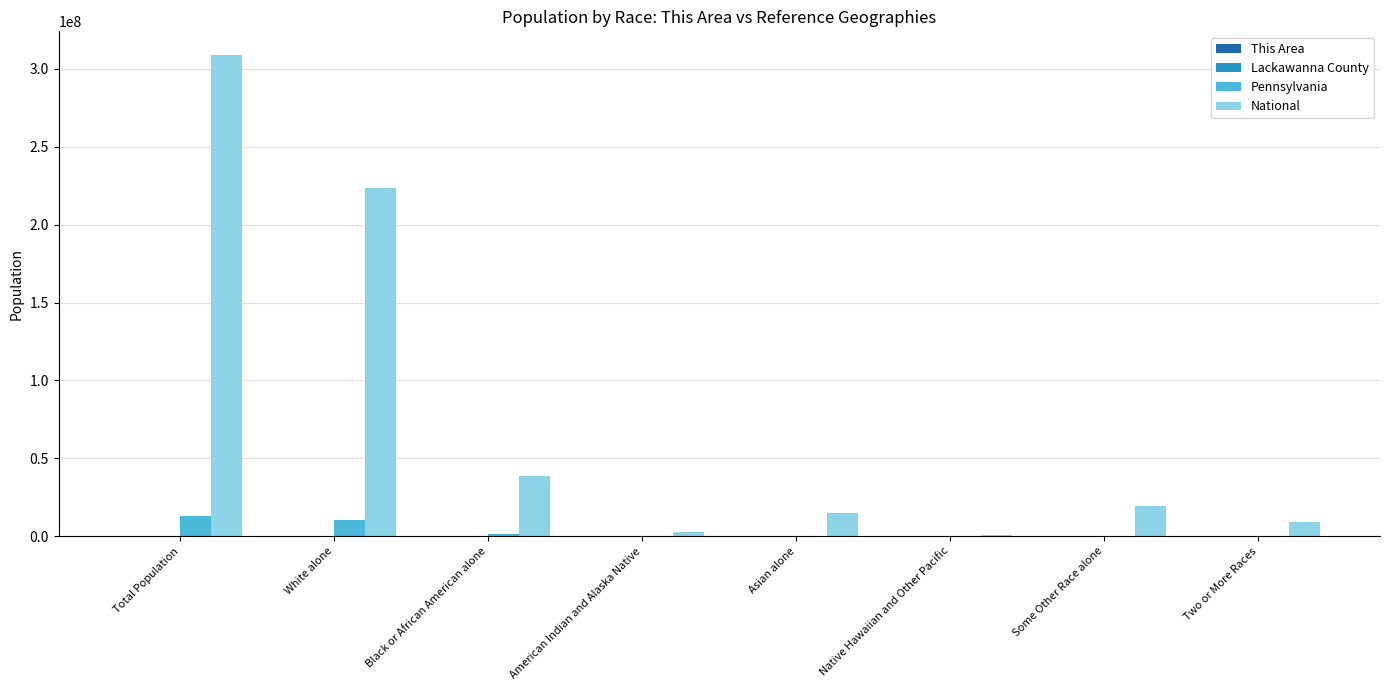

Which series has the largest total across all categories?

National